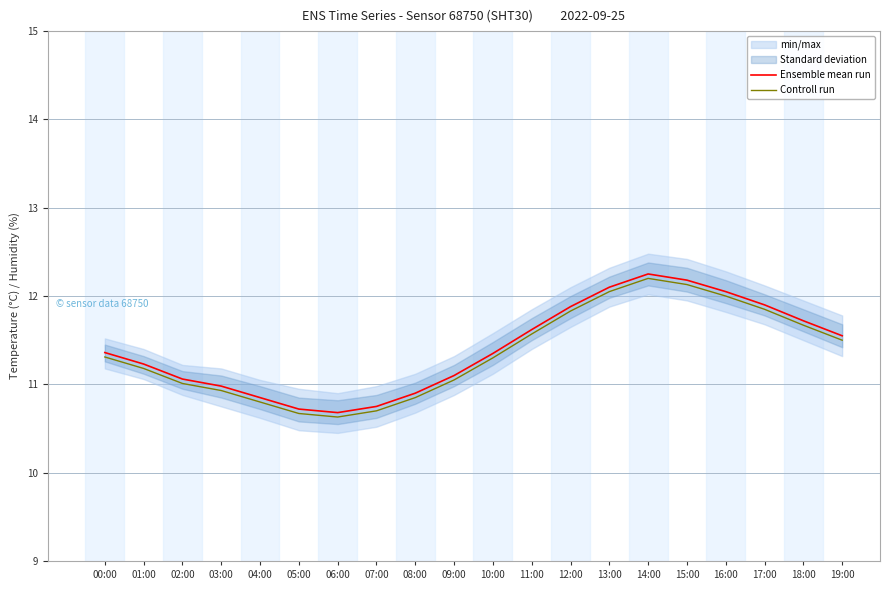

Is it true that Ensemble mean run equals 12.1 at 13:00?

True